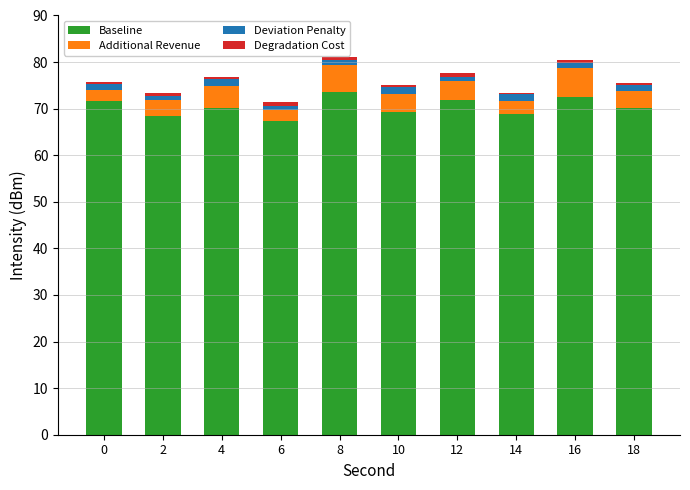

True or false: Baseline has a value of 26.0 at 0.

False